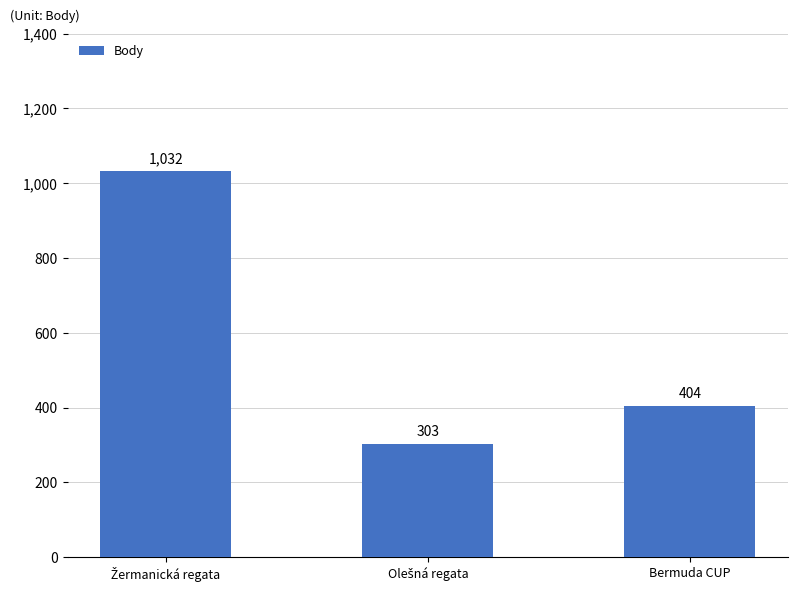

How many series are shown in this chart?

1